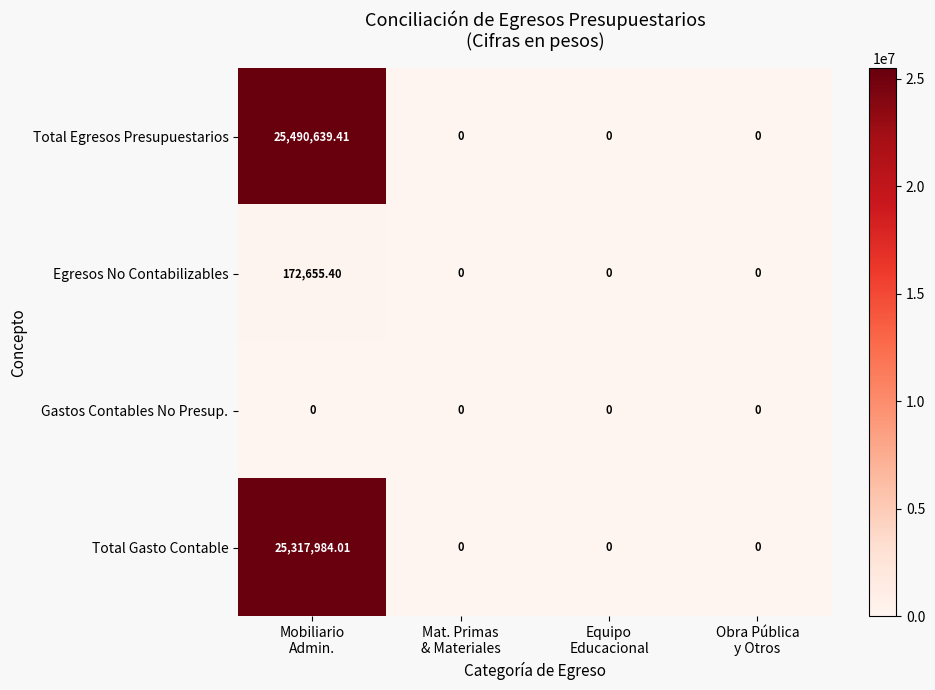

Rank the series by their maximum value, from highest to lowest.

Total Egresos Presupuestarios, Total Gasto Contable, Egresos No Contabilizables, Gastos Contables No Presup.